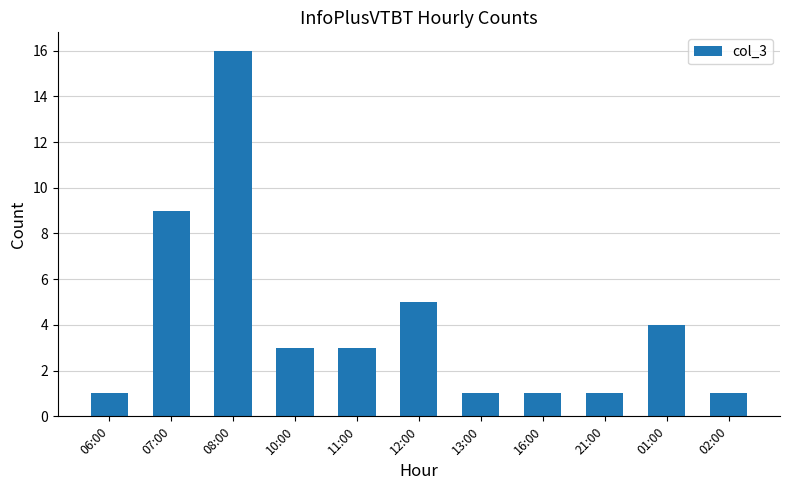

Reading left to right, transcribe all the data shown in this chart.

06:00=1	07:00=9	08:00=16	10:00=3	11:00=3	12:00=5	13:00=1	16:00=1	21:00=1	01:00=4	02:00=1